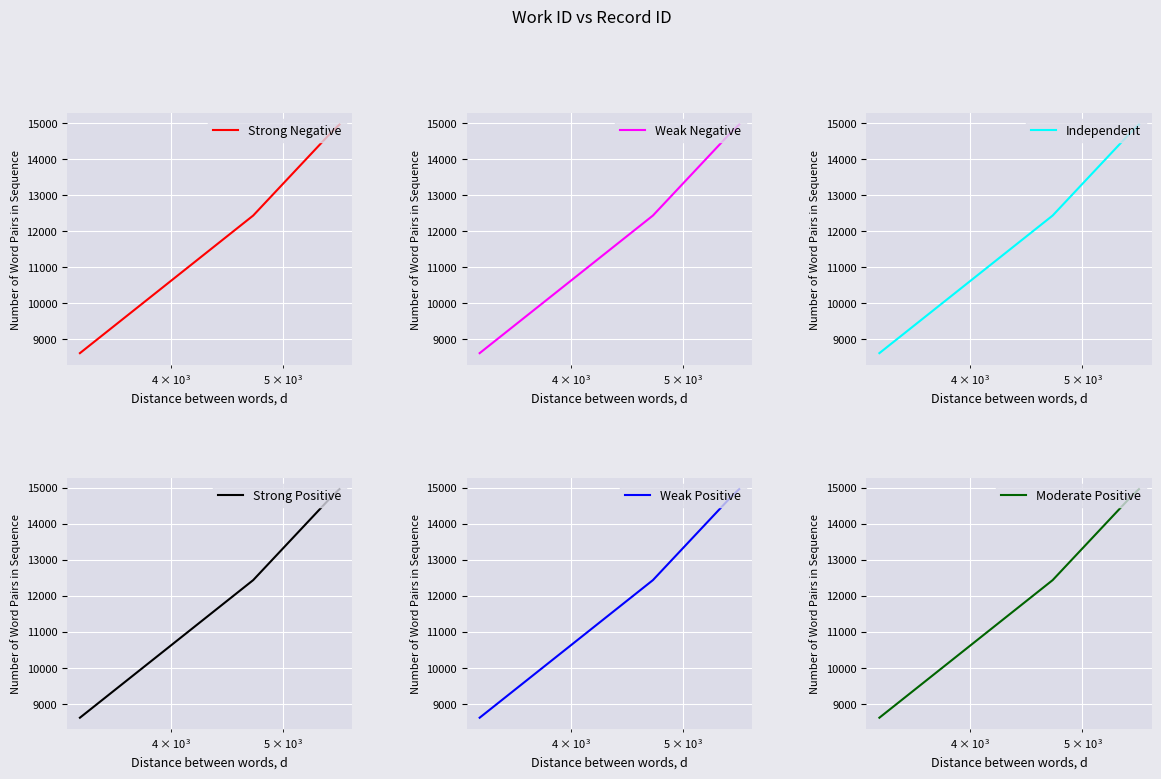

How many values in the Strong Negative series are below 14778?

2